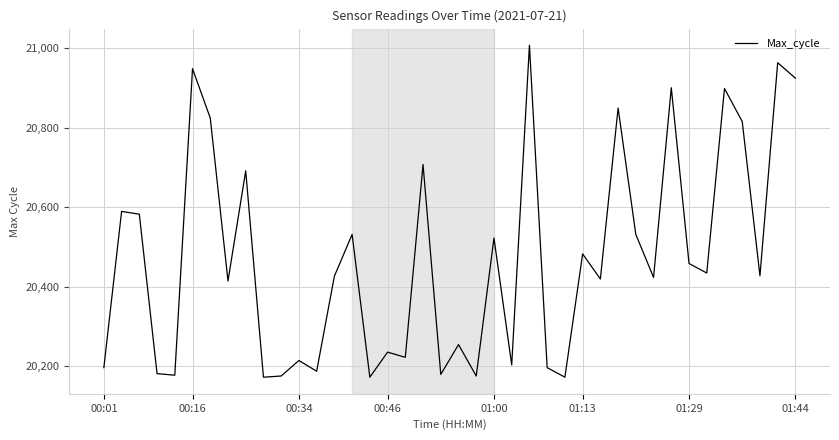

What is the maximum value shown in the chart?

21008